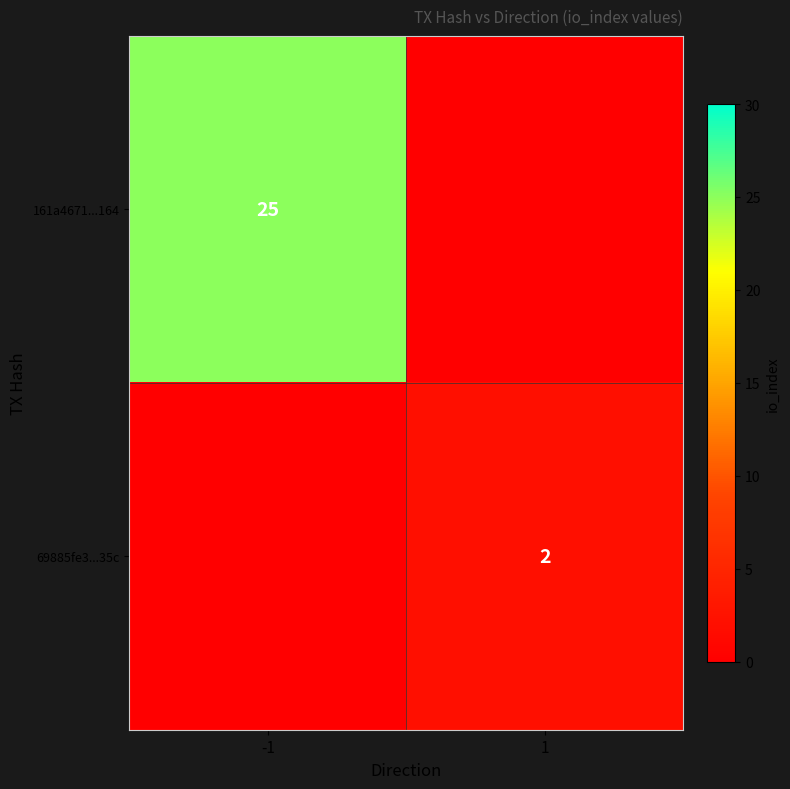

True or false: 69885fe3...35c has a value of 3 at 1.

False